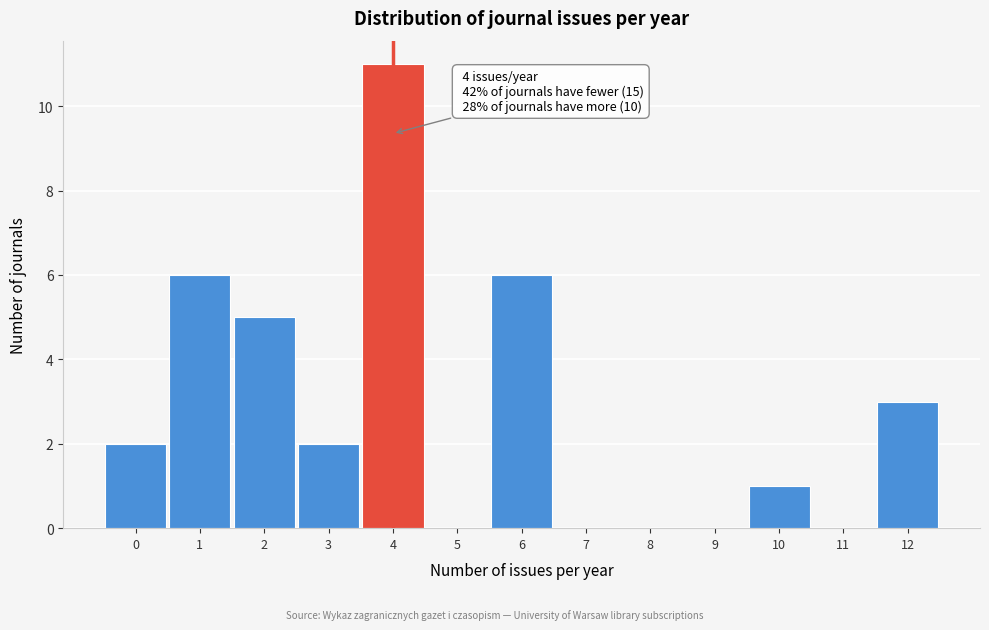

Reading left to right, extract all data points from this chart.

0=2	1=6	2=5	3=2	4=11	5=0	6=6	7=0	8=0	9=0	10=1	11=0	12=3